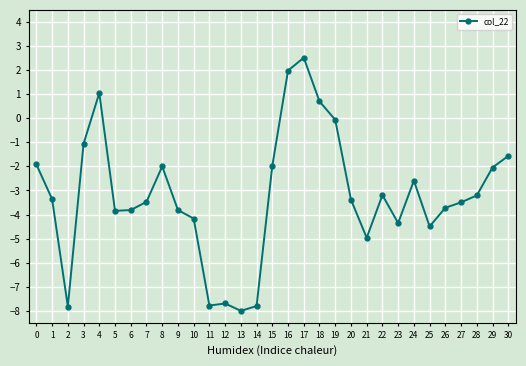

What is the difference between the maximum and minimum values?

10.5